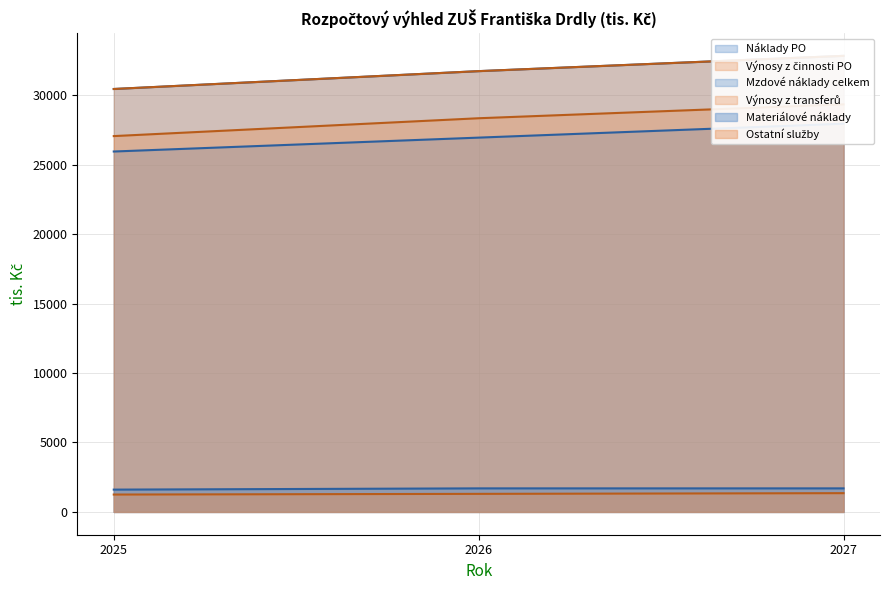

At 2025, list the series in order from largest to smallest.

Náklady PO, Výnosy z činnosti PO, Výnosy z transferů, Mzdové náklady celkem, Materiálové náklady, Ostatní služby